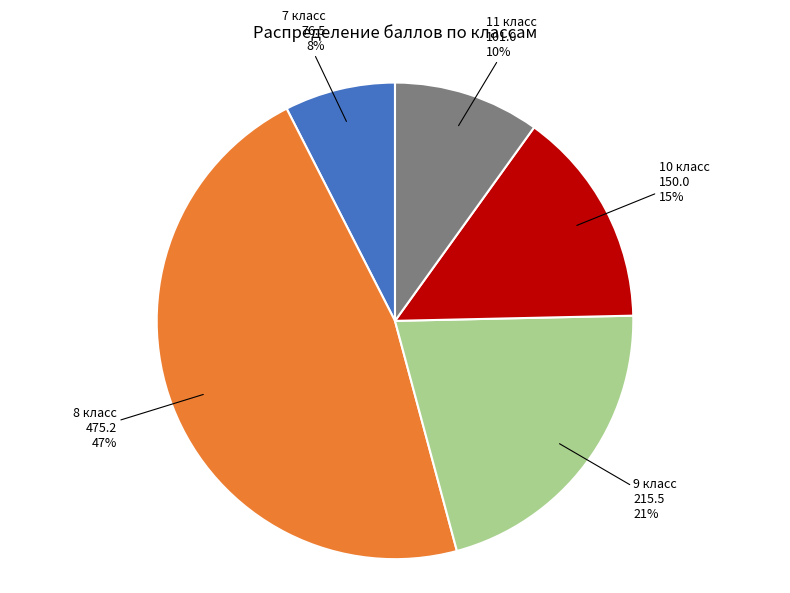

Does any single category account for the majority?

No